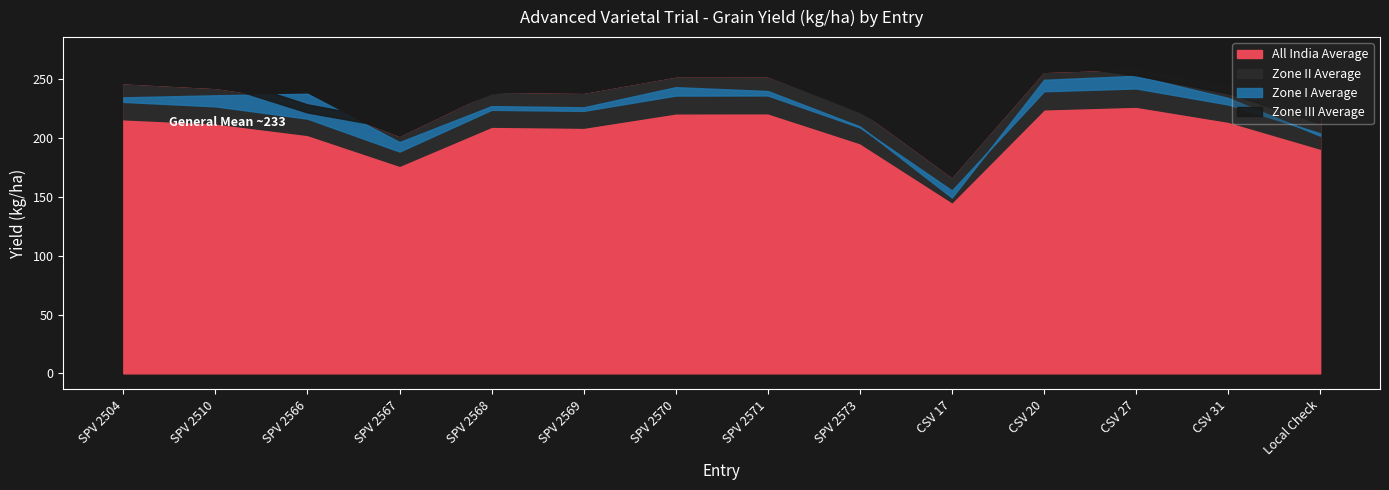

Where is Zone III Average nearest to the value 227?

SPV 2566